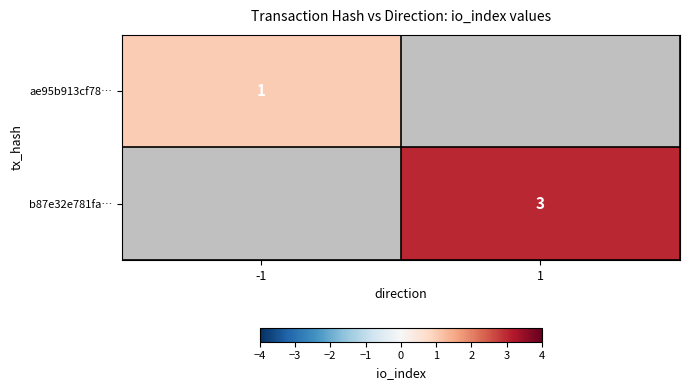

True or false: ae95b913cf78… has a value of 1 at -1.

True